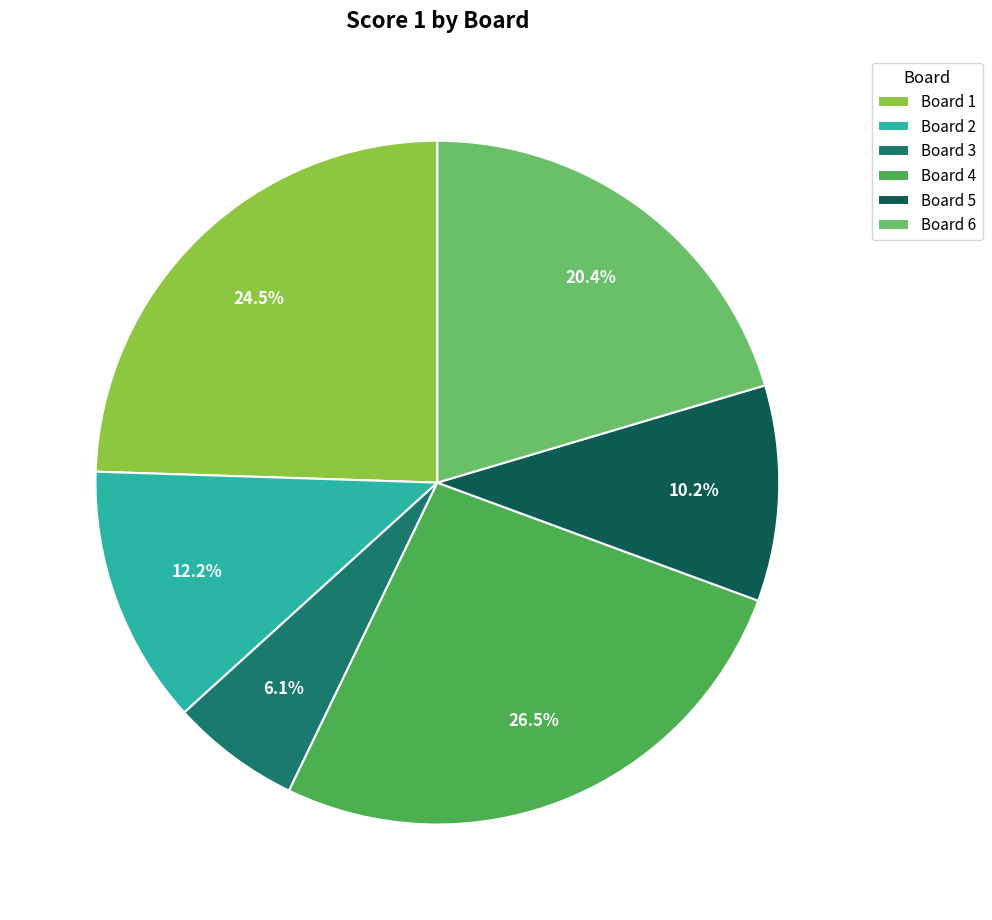

To the nearest percent, what portion does Board 2 represent?

12%